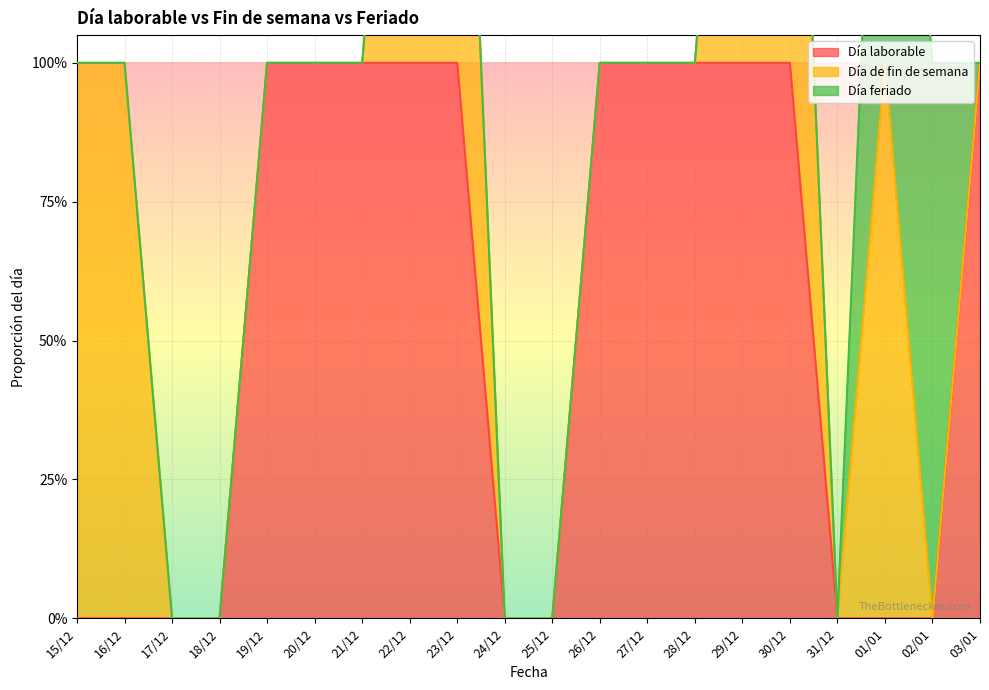

What is the label of the 20th point from the left?

03/01